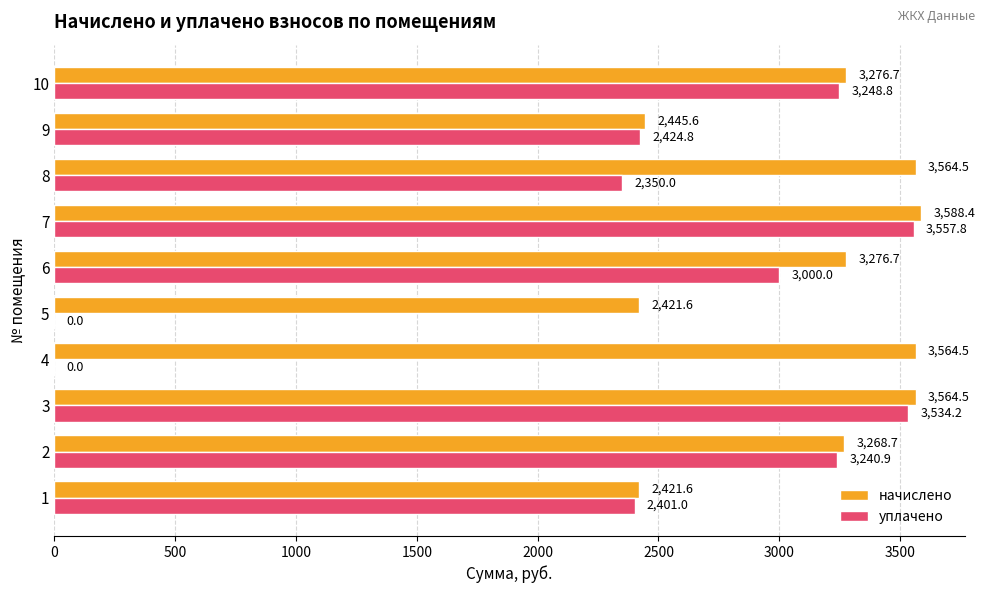

What is the sum of the уплачено values at 1 and 7?

5958.8